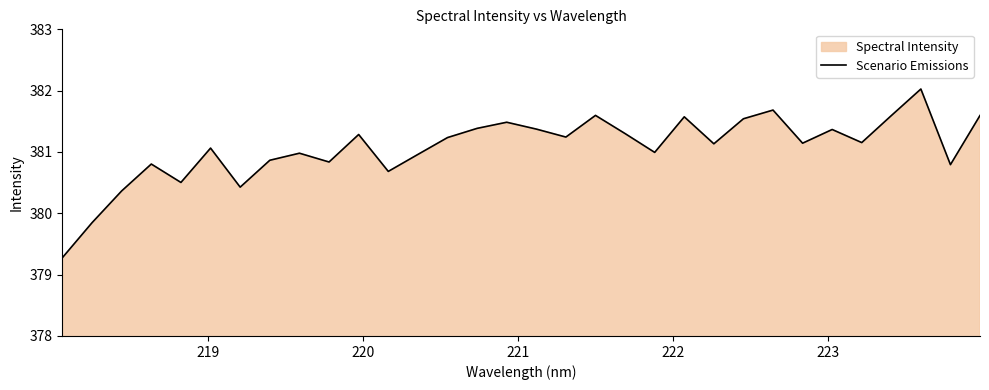

How many points are lower than both their immediate neighbors (excluding endpoints)?

10